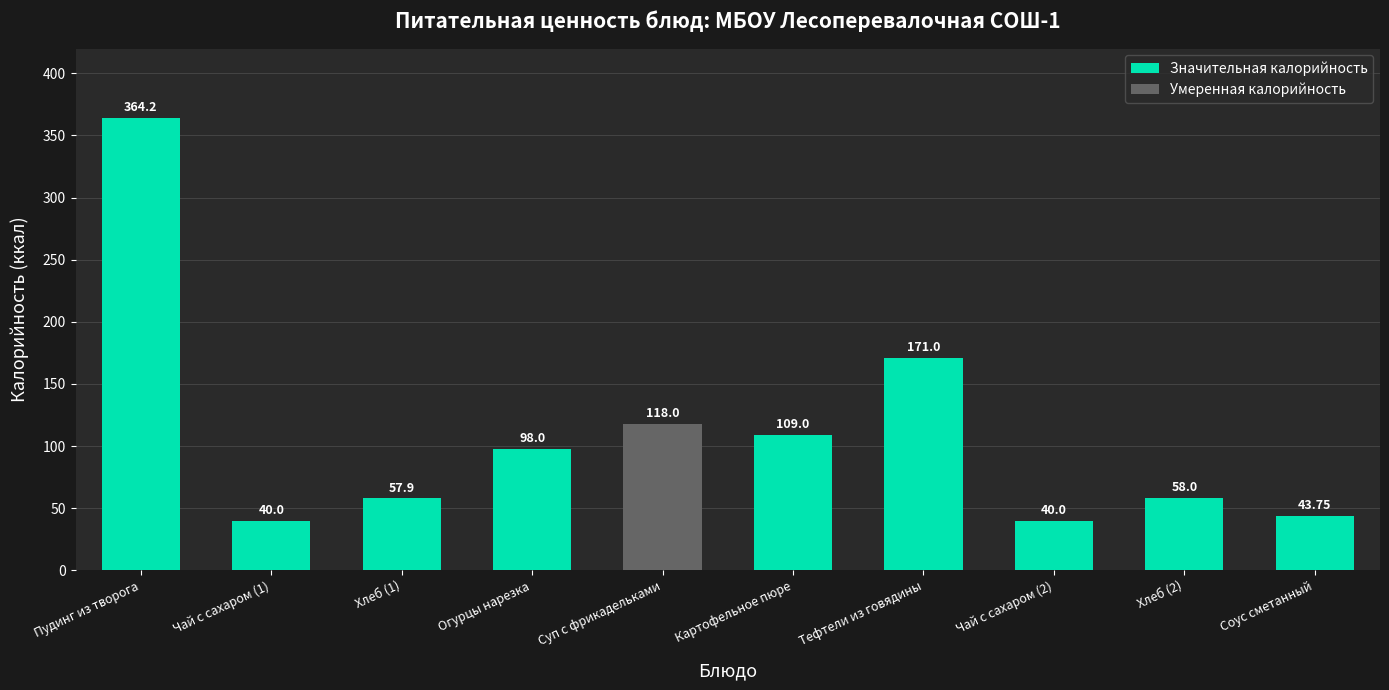

True or false: the data shows 44.9 at Огурцы нарезка.

False